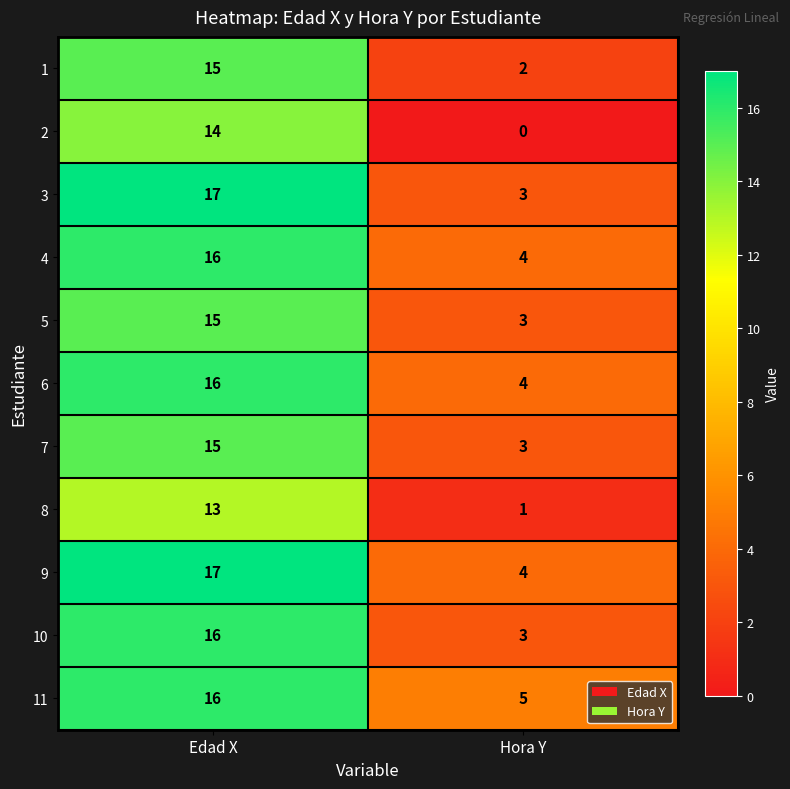

What is the spread (max minus min) of values at Edad X?

4